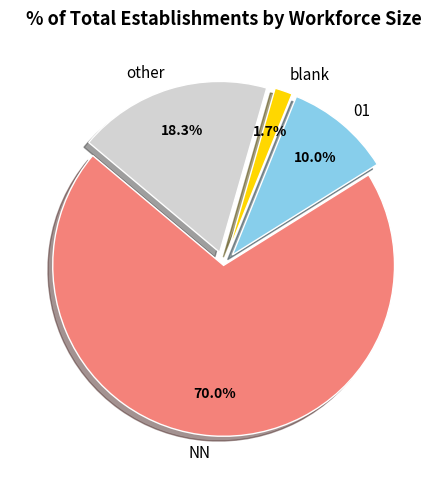

Rank the categories by value from lowest to highest.

blank, 01, other, NN